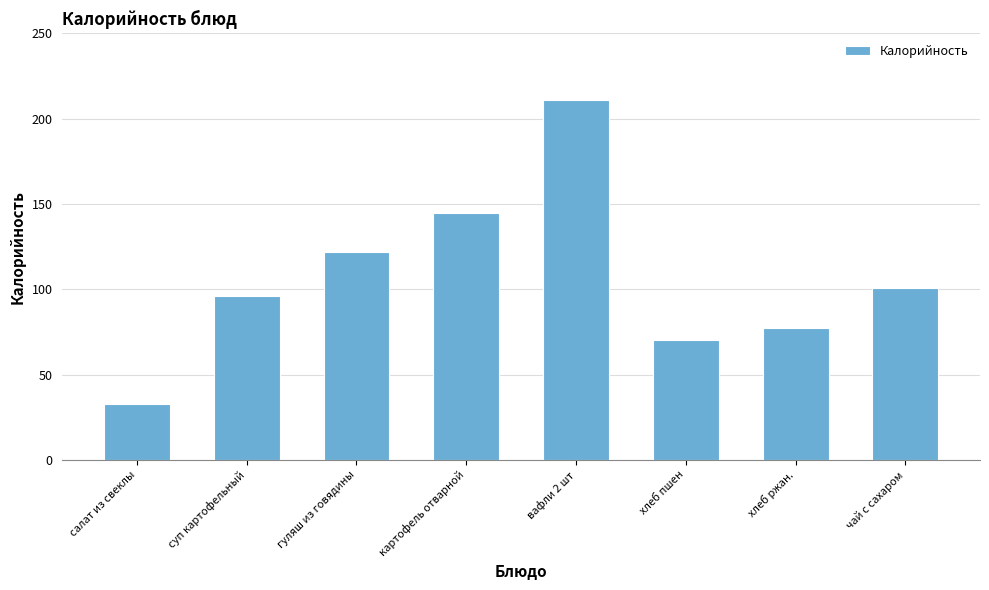

Reading left to right, transcribe all the data shown in this chart.

33.0	96.0	122.0	145.0	211.0	70.0	77.4	101.0